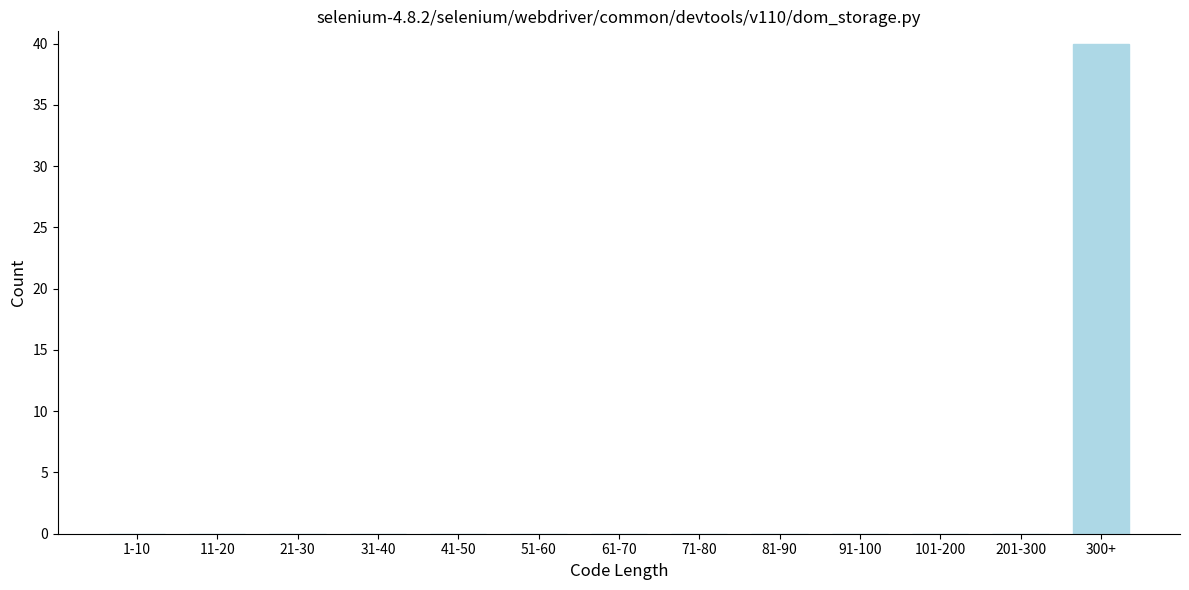

Reading left to right, extract all data points from this chart.

1-10=0	11-20=0	21-30=0	31-40=0	41-50=0	51-60=0	61-70=0	71-80=0	81-90=0	91-100=0	101-200=0	201-300=0	300+=40